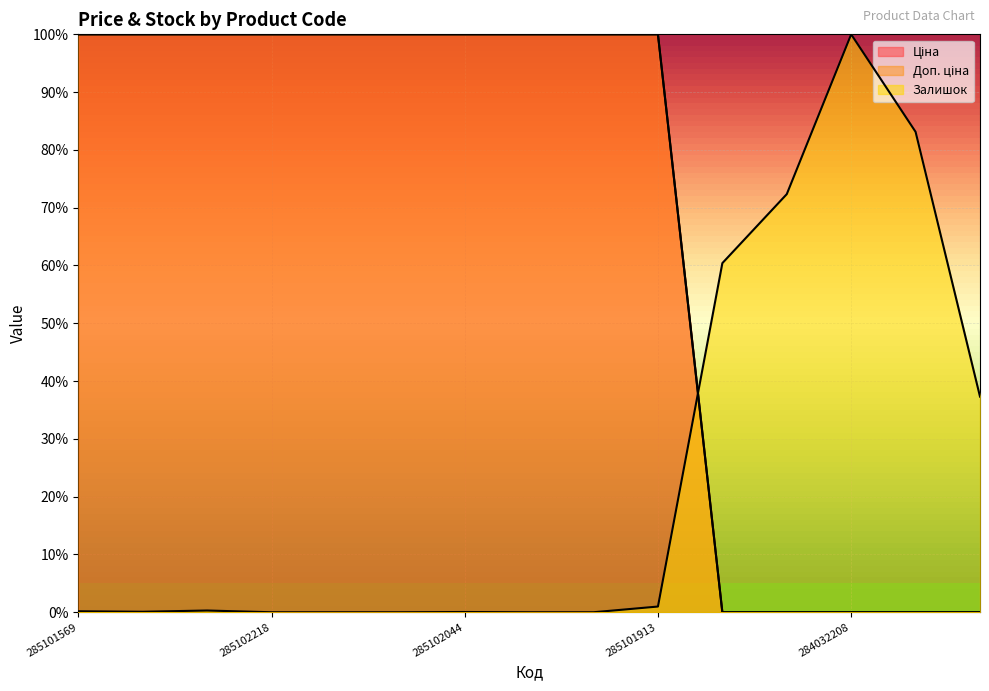

How many lines are shown in the chart?

3